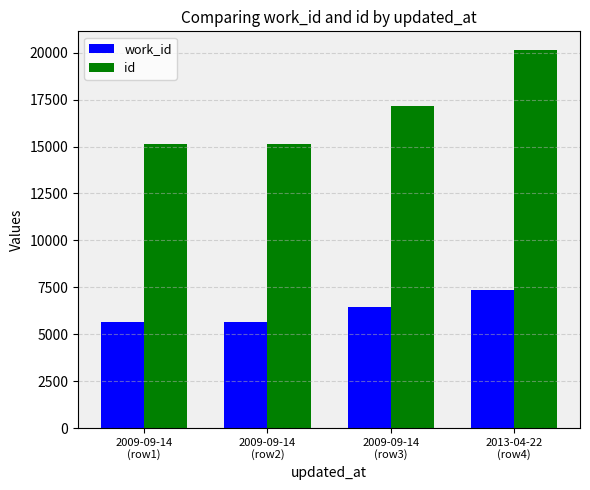

What is the difference between the maximum and minimum values in the work_id series?

1718